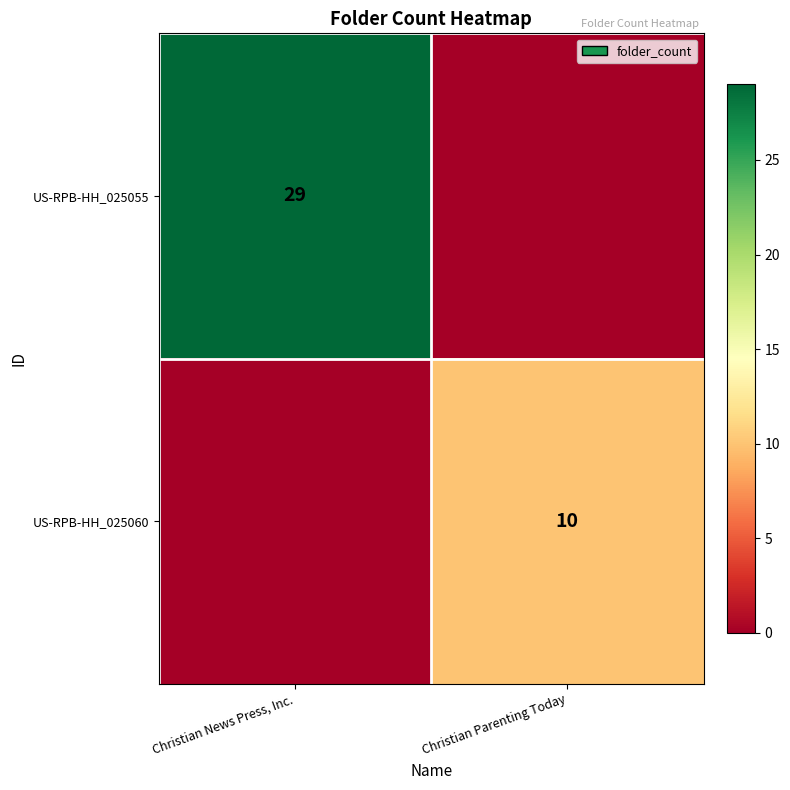

The US-RPB-HH_025055 series shows 29 at Christian News Press, Inc.. True or false?

True